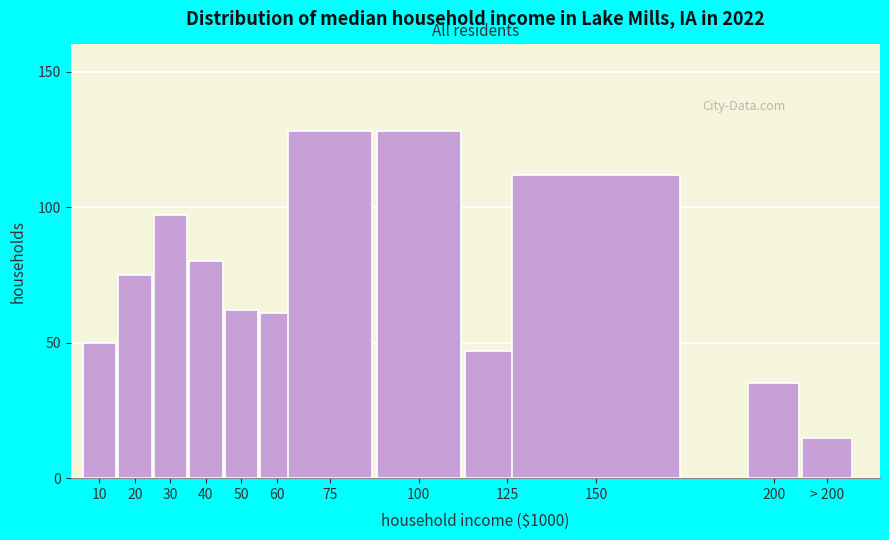

Reading left to right, extract all data points from this chart.

50	75	97	80	62	61	128	128	47	112	35	15